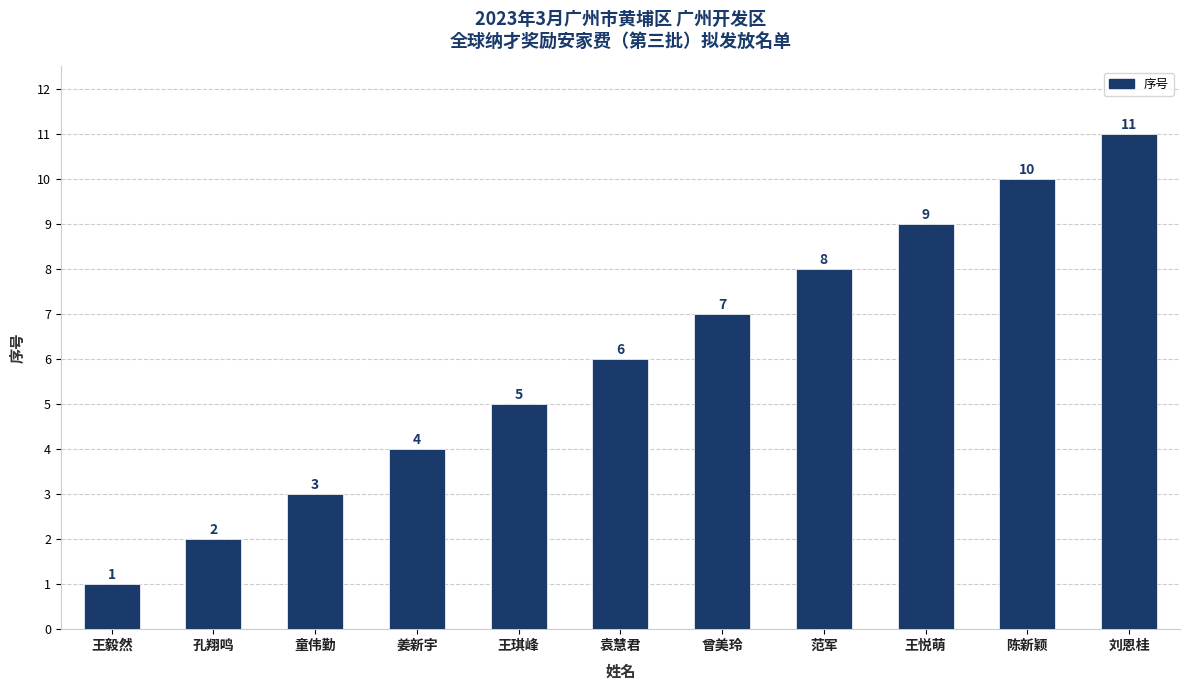

What is the value of the 2nd bar from the left?

2